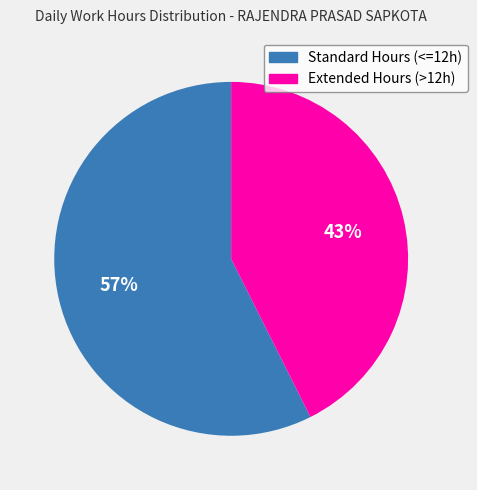

Is Extended Hours (>12h) the majority of the pie?

No